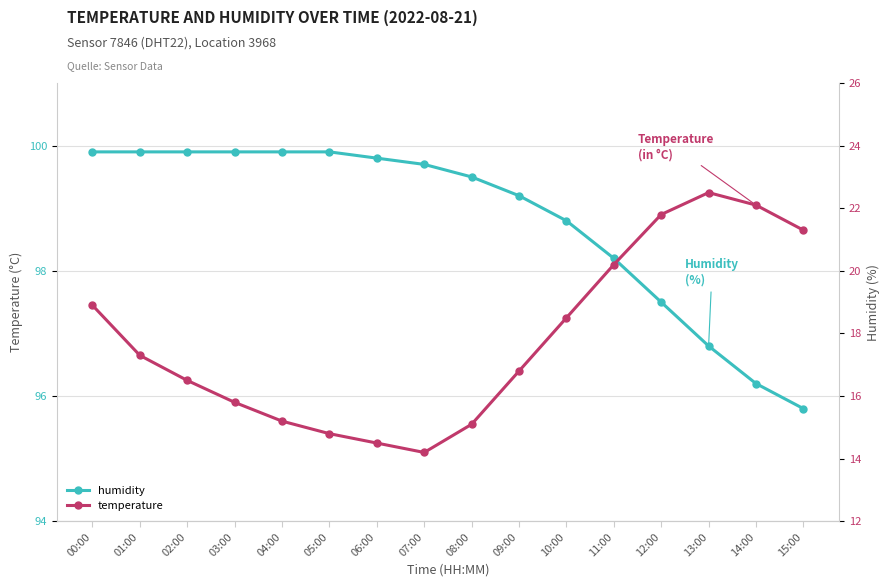

What is the sum of all temperature values?

285.5